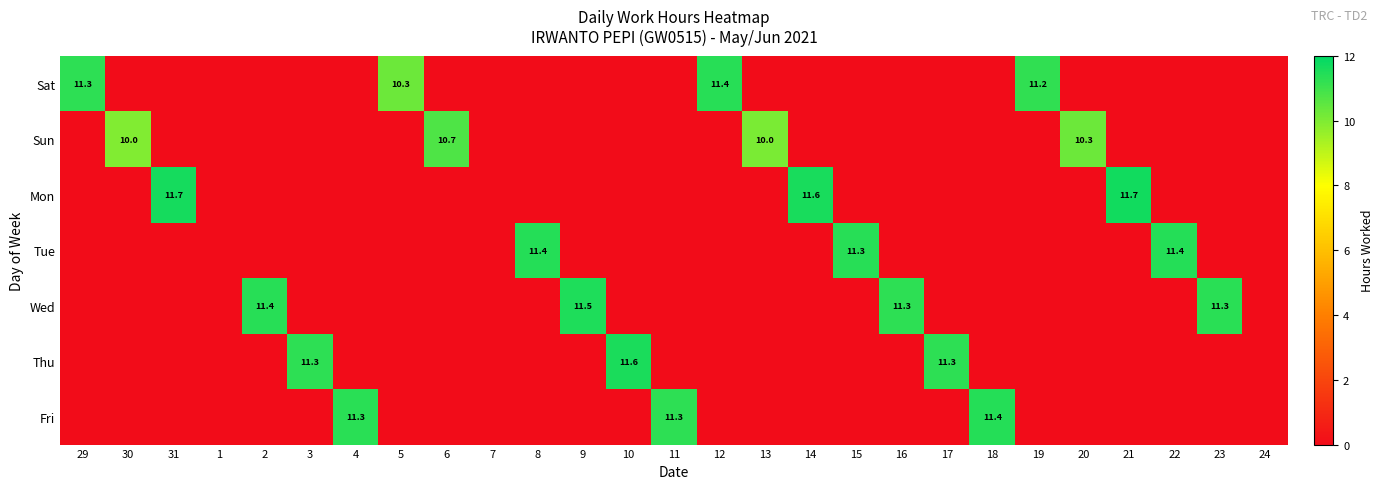

True or false: Sun has a value of 15.4 at 6.

False